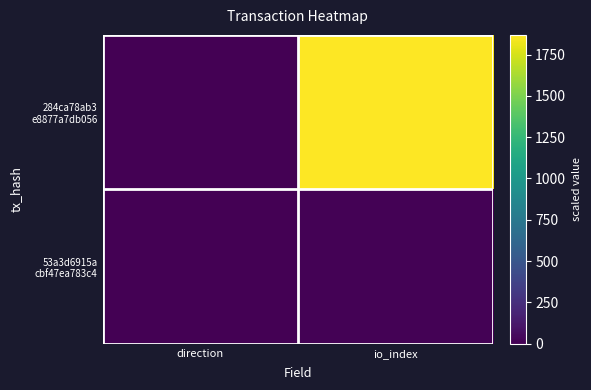

Rank the series by their average value, from lowest to highest.

53a3d6915a cbf47ea783c4, 284ca78ab3 e8877a7db056